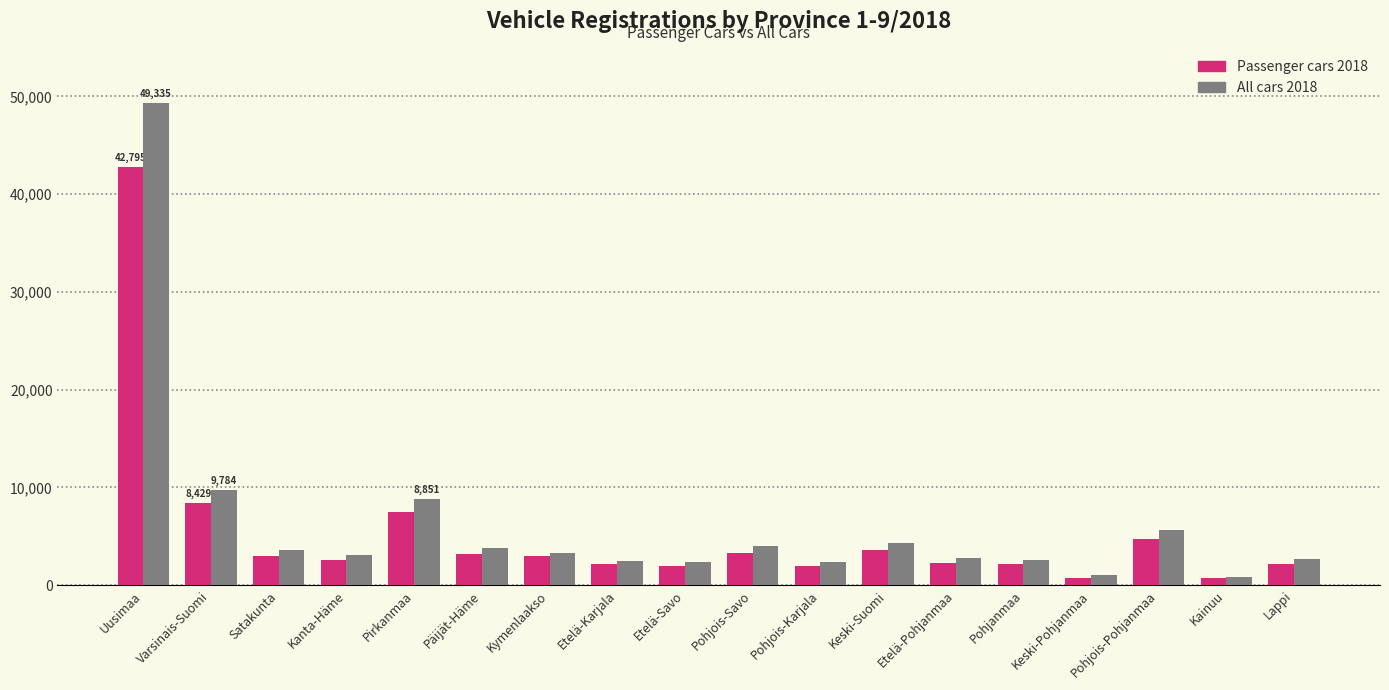

What is the difference between the second highest and second lowest values in the Passenger cars 2018 series?

7685